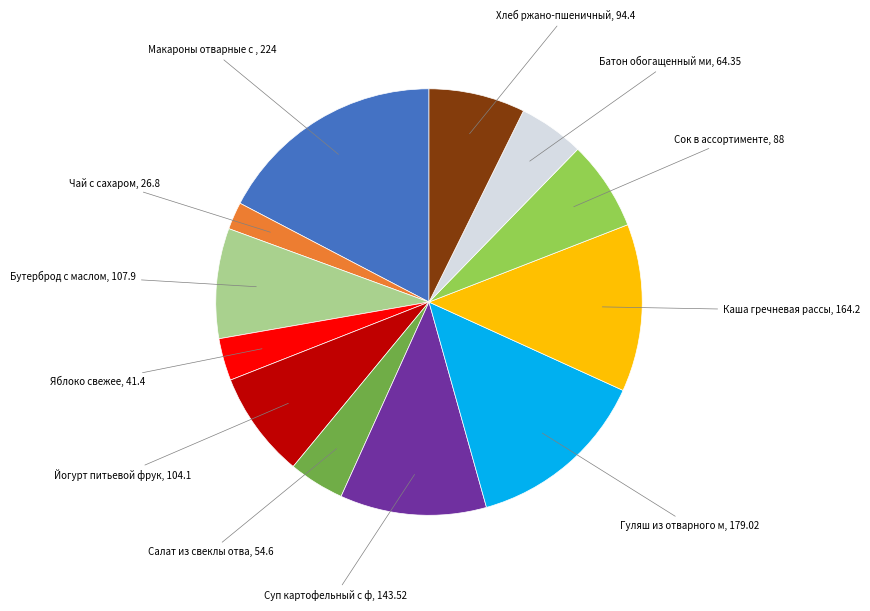

How many slices are in this pie chart?

12